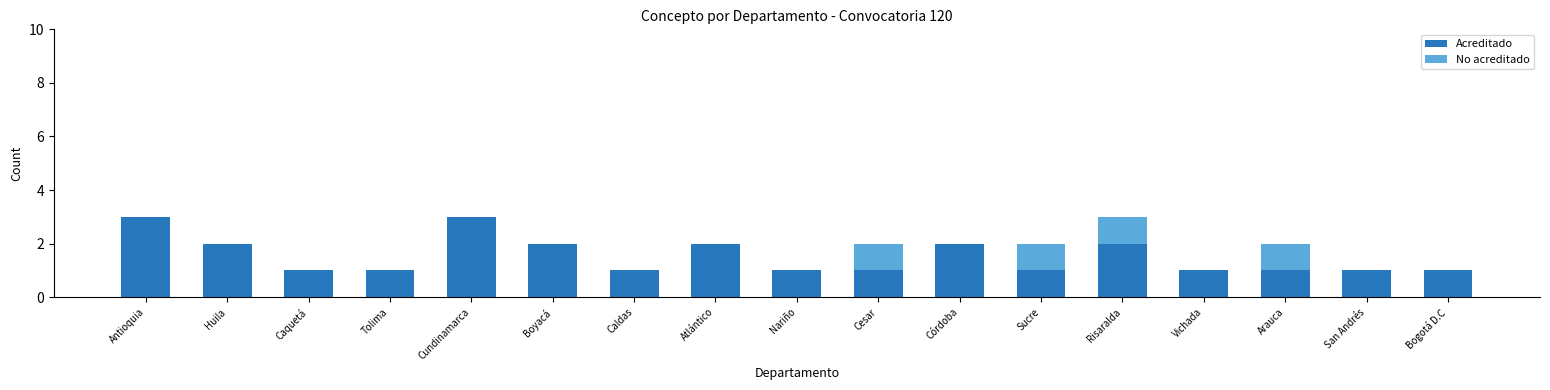

What value does the Acreditado series have at Antioquia?

3